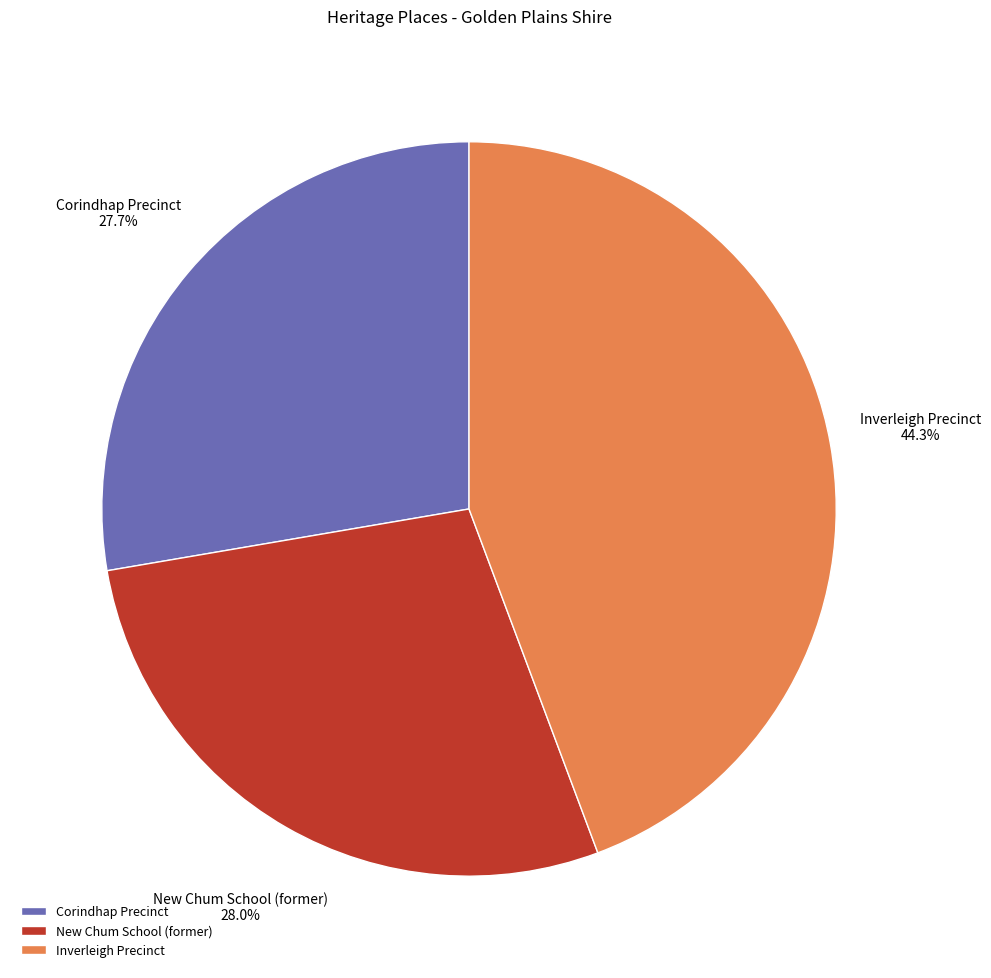

Combined, what portion of the pie is New Chum School (former) and Corindhap Precinct?

55.7%